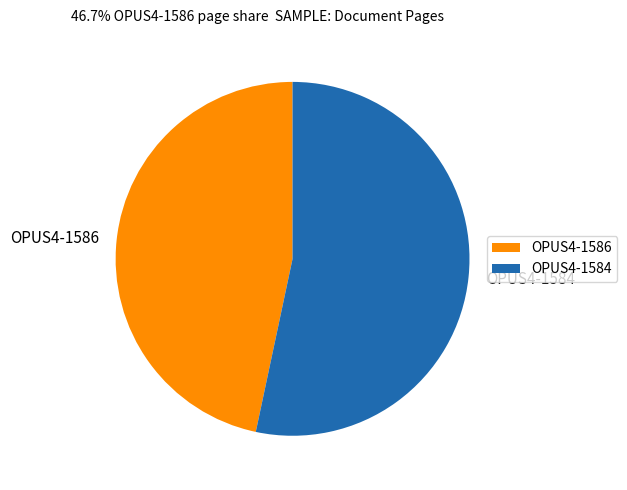

Combined, do OPUS4-1586 and OPUS4-1584 account for over 50%?

Yes